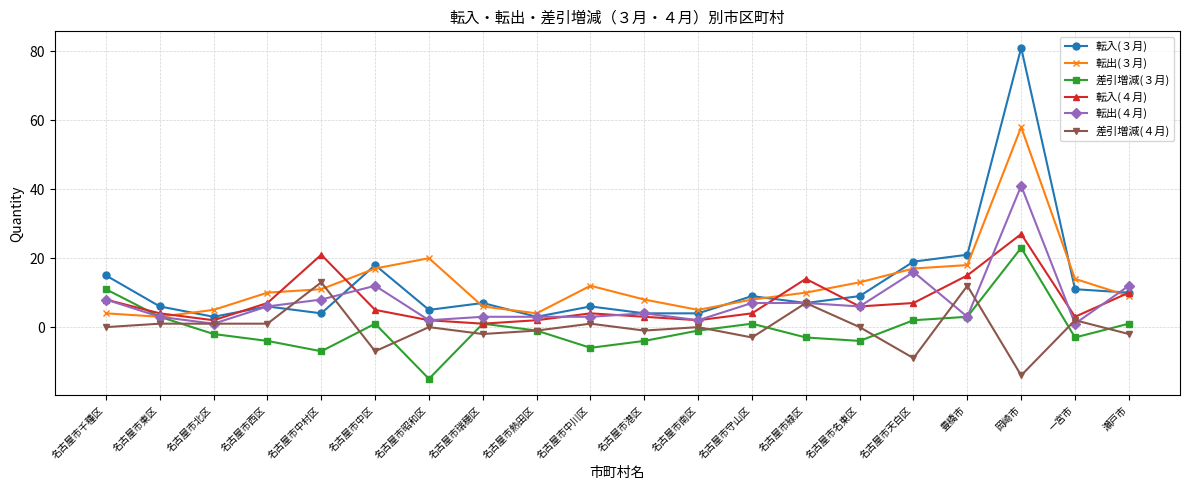

What is the difference between the maximum and second lowest values in the 差引増減(４月) series?

22